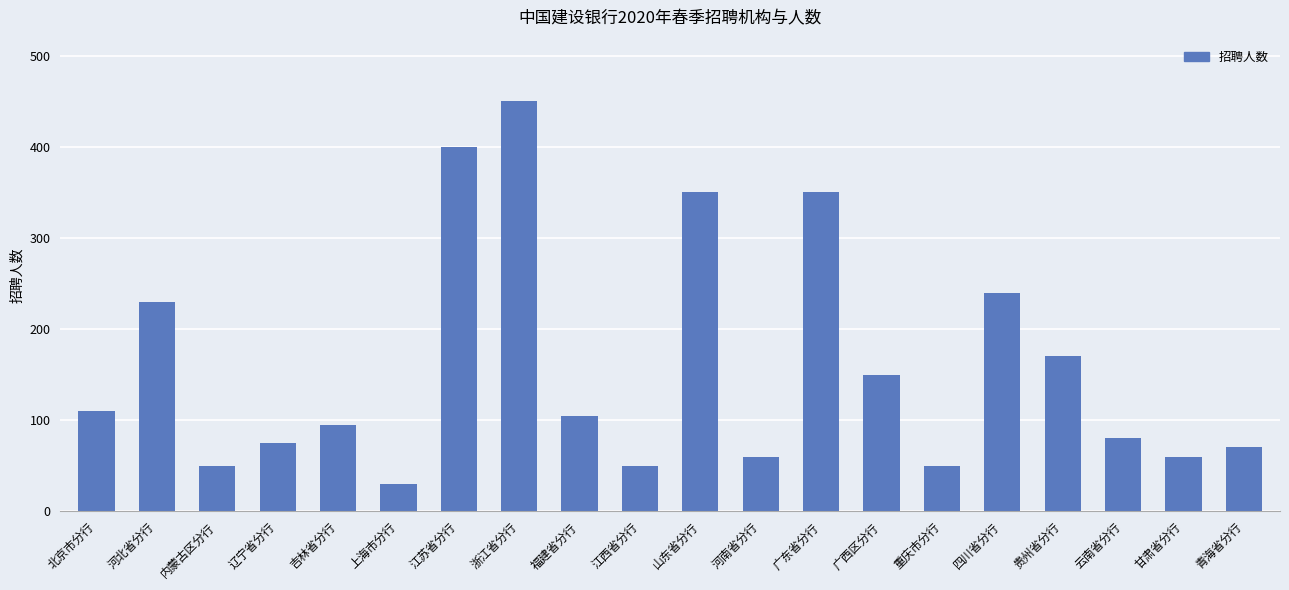

The chart shows a value of 110 at 辽宁省分行. True or false?

False